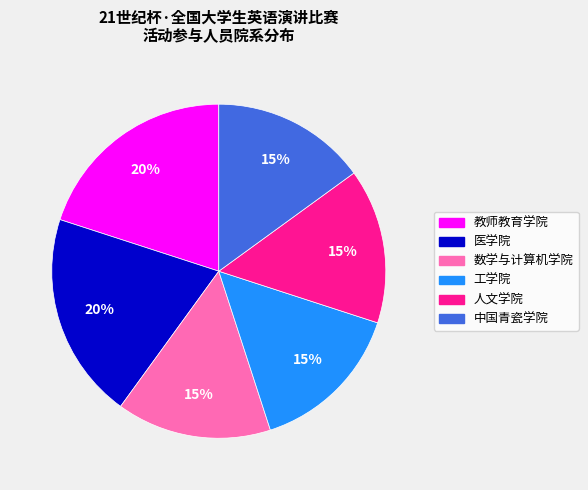

Is the sum of 数学与计算机学院 and 工学院 greater than half?

No